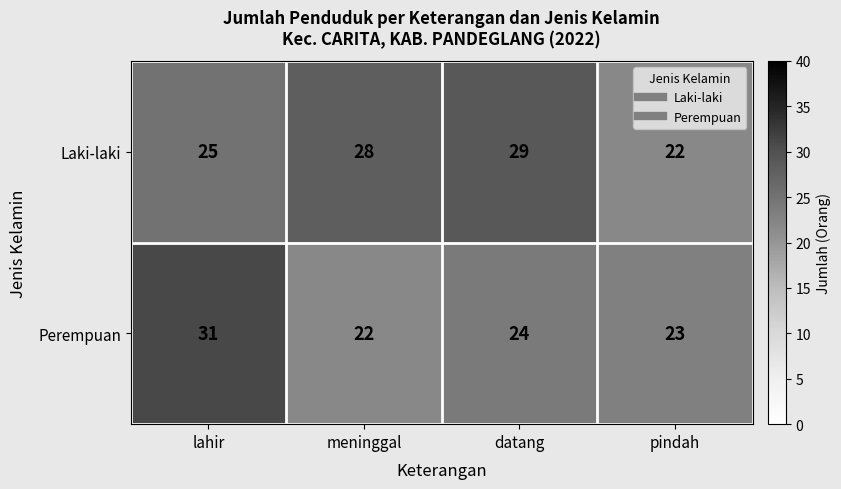

Reading left to right, extract all data points from this chart.

Laki-laki: lahir=25	meninggal=28	datang=29	pindah=22
Perempuan: lahir=31	meninggal=22	datang=24	pindah=23